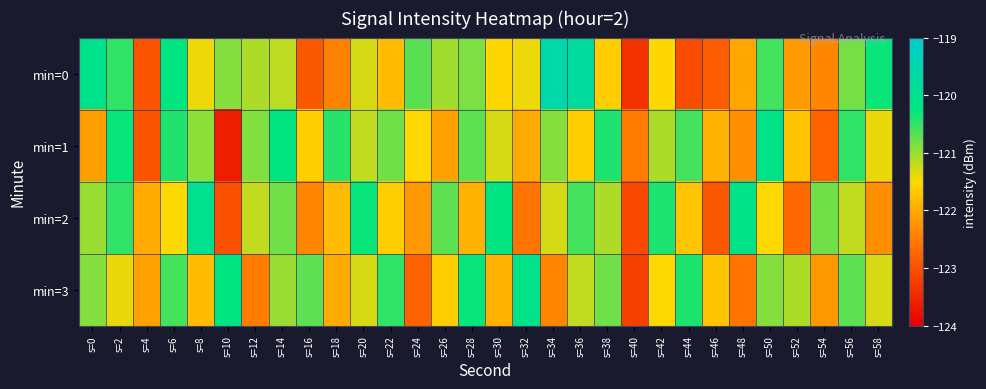

Which series changed the most between s=14 and s=34?

min=0